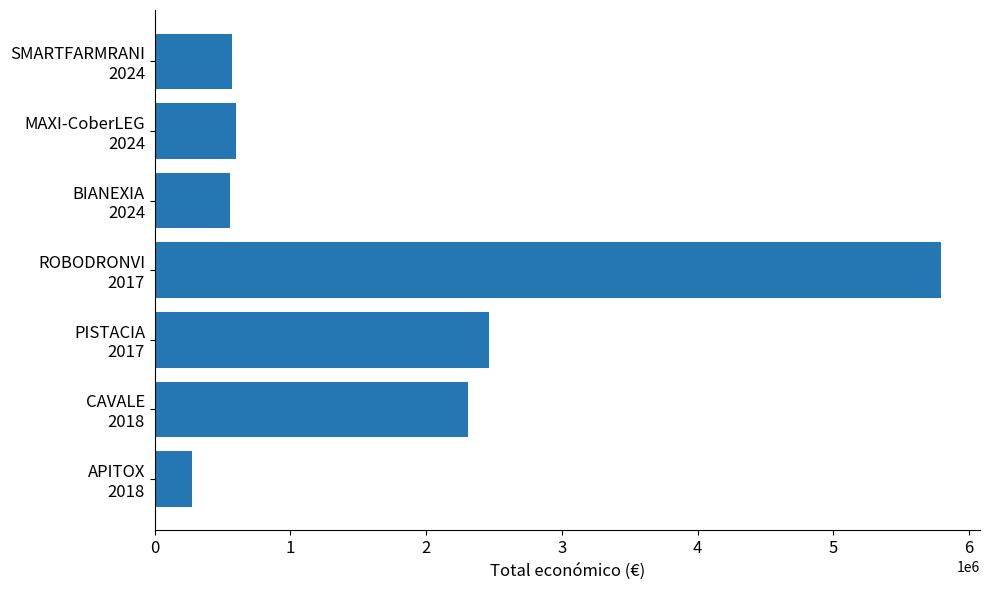

What is the minimum value shown in the chart?

271552